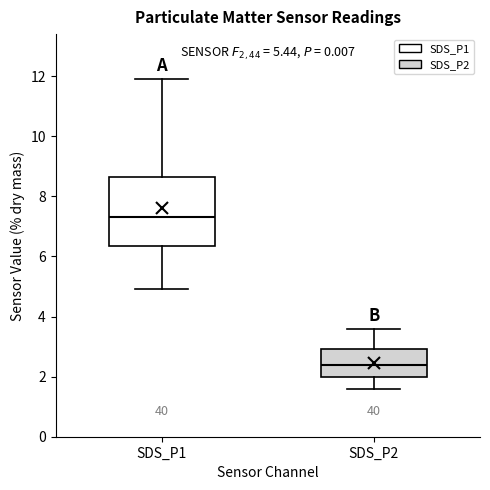

Comparing the boxes themselves (not the whiskers), which one is the tallest?

SDS_P1